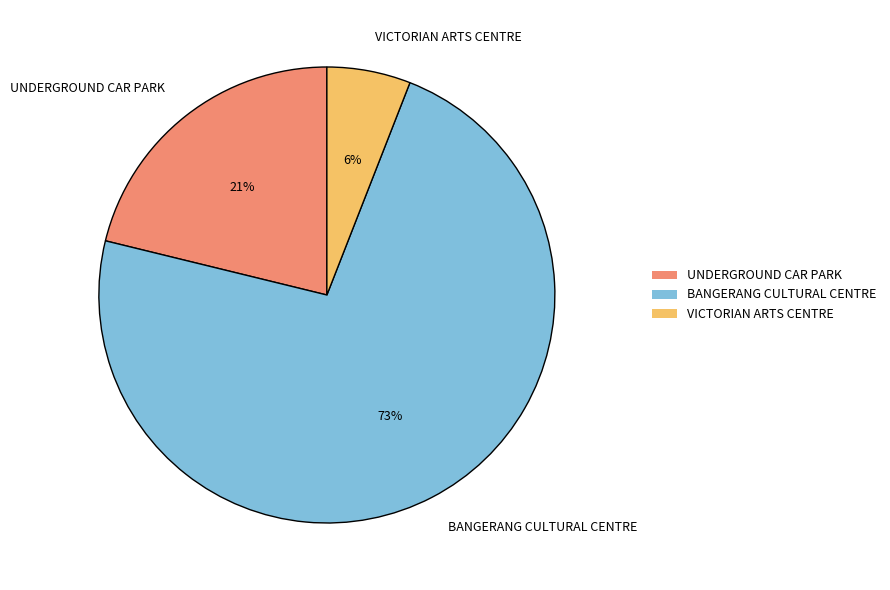

Which has a higher value, UNDERGROUND CAR PARK or BANGERANG CULTURAL CENTRE?

BANGERANG CULTURAL CENTRE